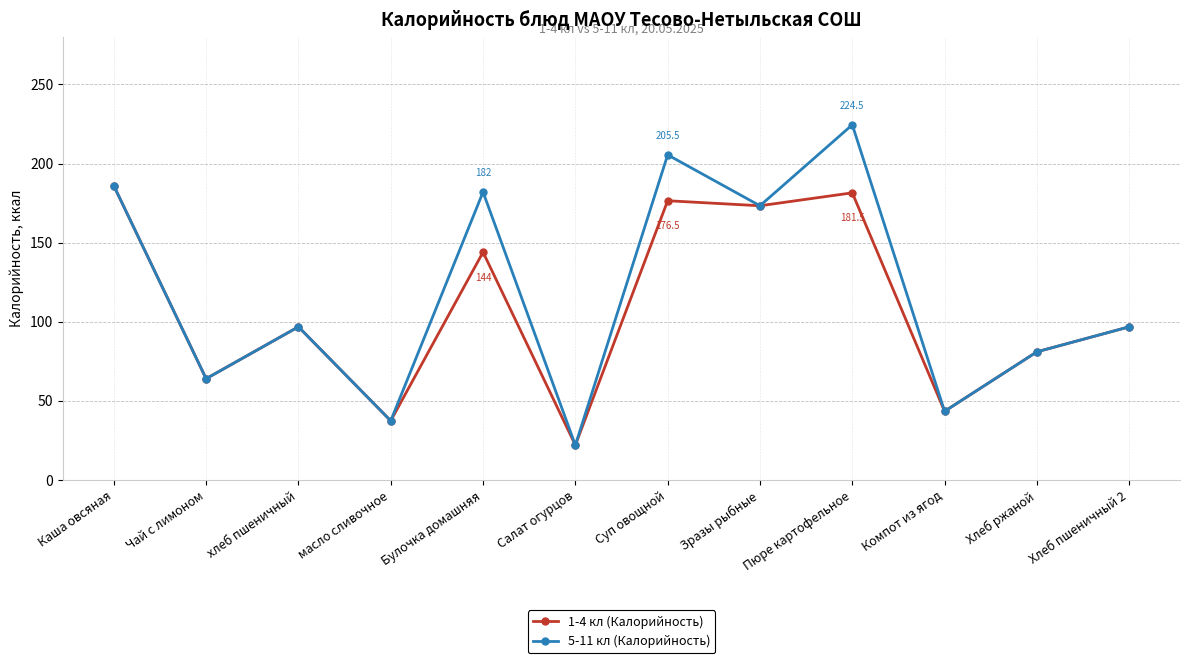

At how many categories does at least one series exceed 197?

2